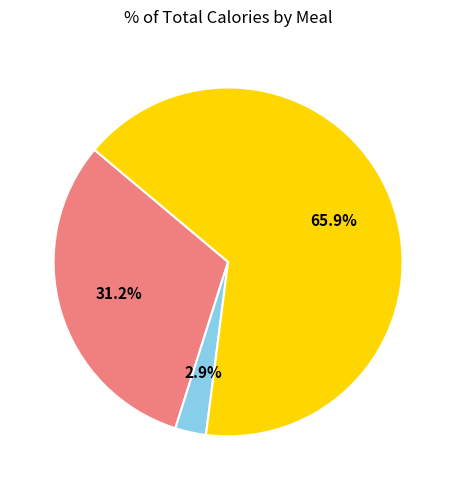

Is there a majority slice in this chart?

Yes